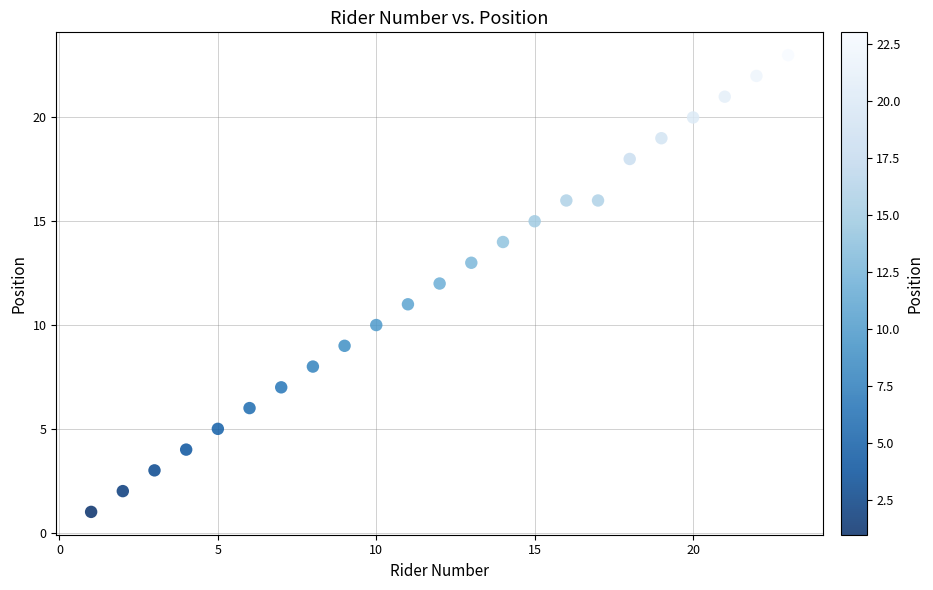

What is the range of X values (max minus min)?

22